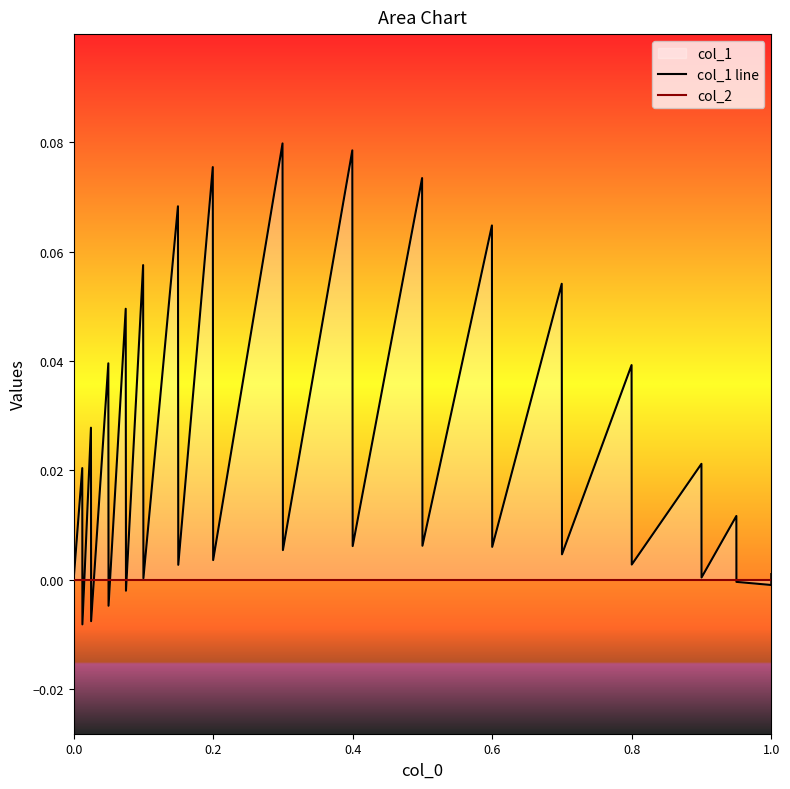

How many positive values does the col_1 line series have?

26